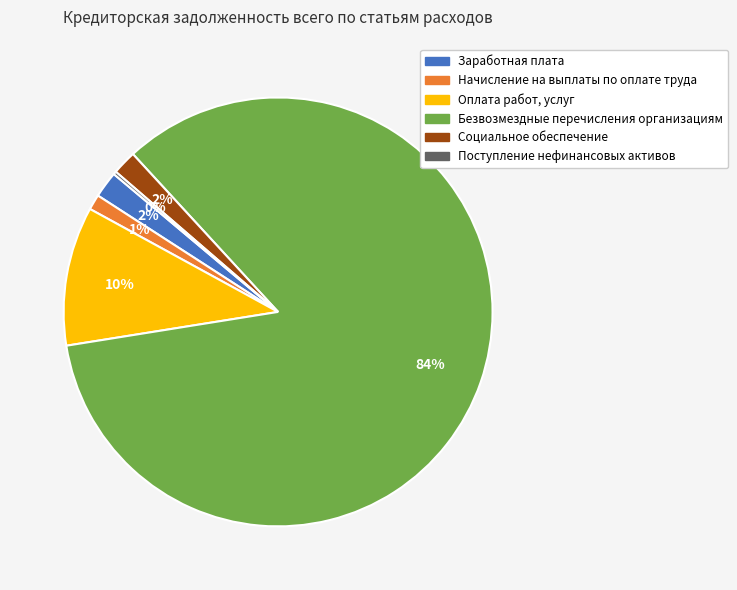

Which category accounts for the majority?

Безвозмездные перечисления организациям